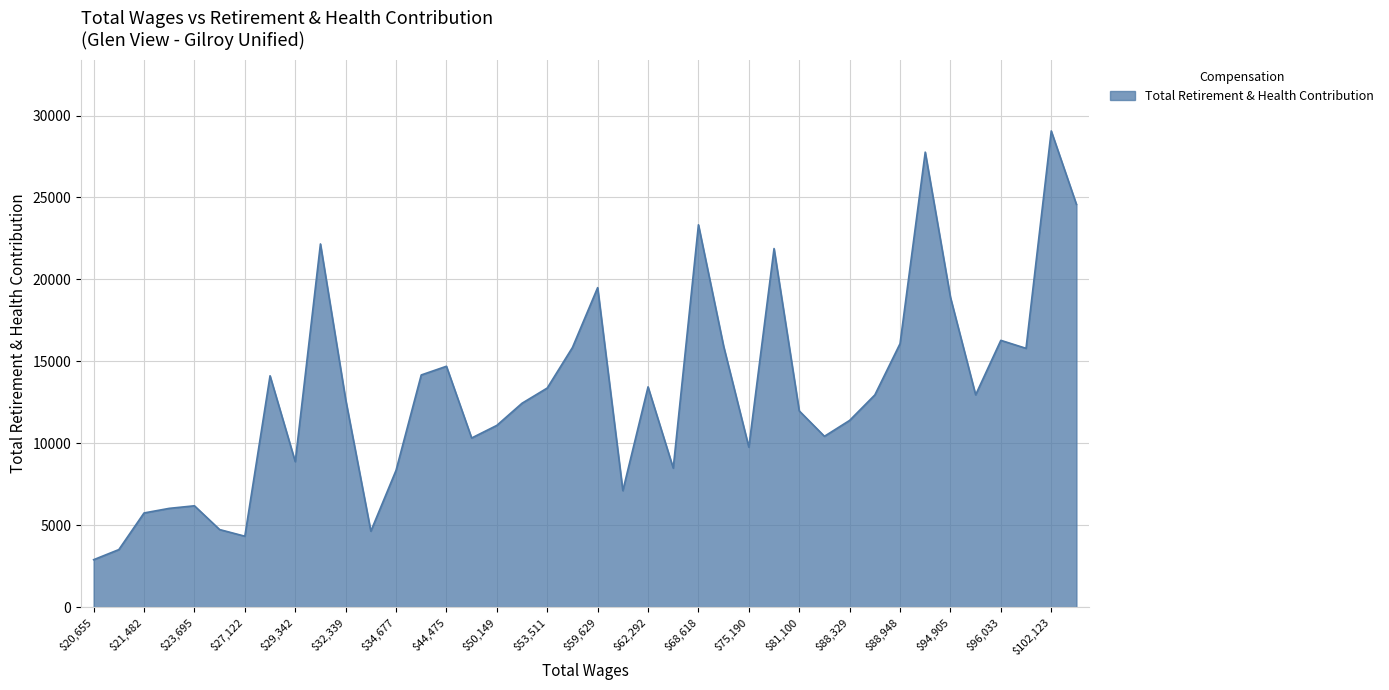

What is the difference between the maximum and minimum values?

26164